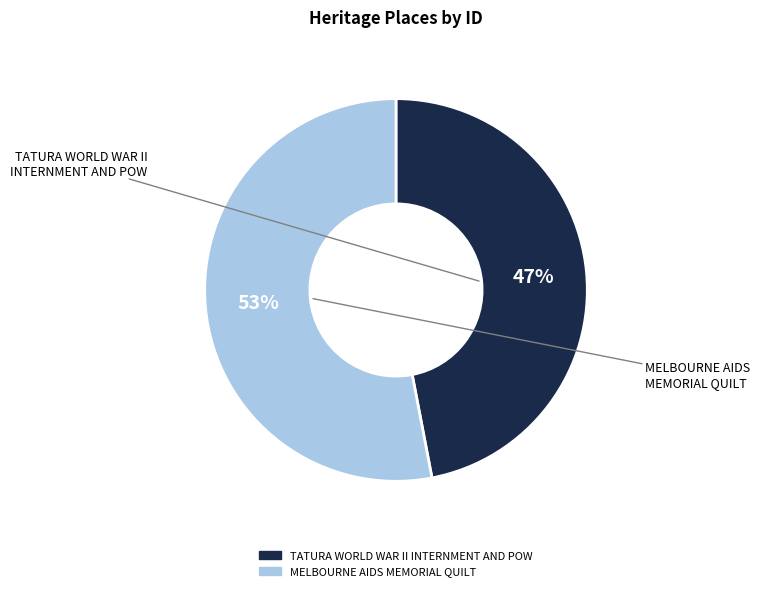

Does MELBOURNE AIDS MEMORIAL QUILT account for over 50% of the chart?

Yes